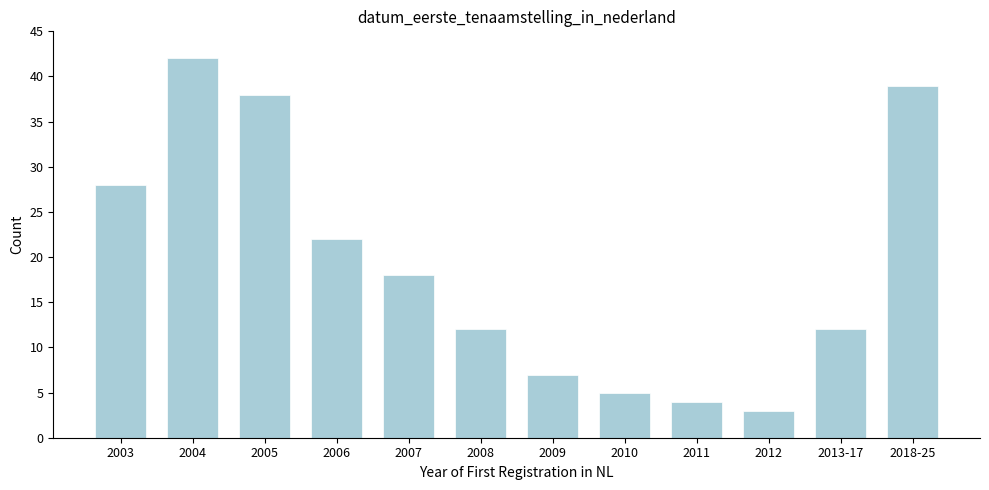

Reading left to right, list all the values displayed in this chart.

28	42	38	22	18	12	7	5	4	3	12	39